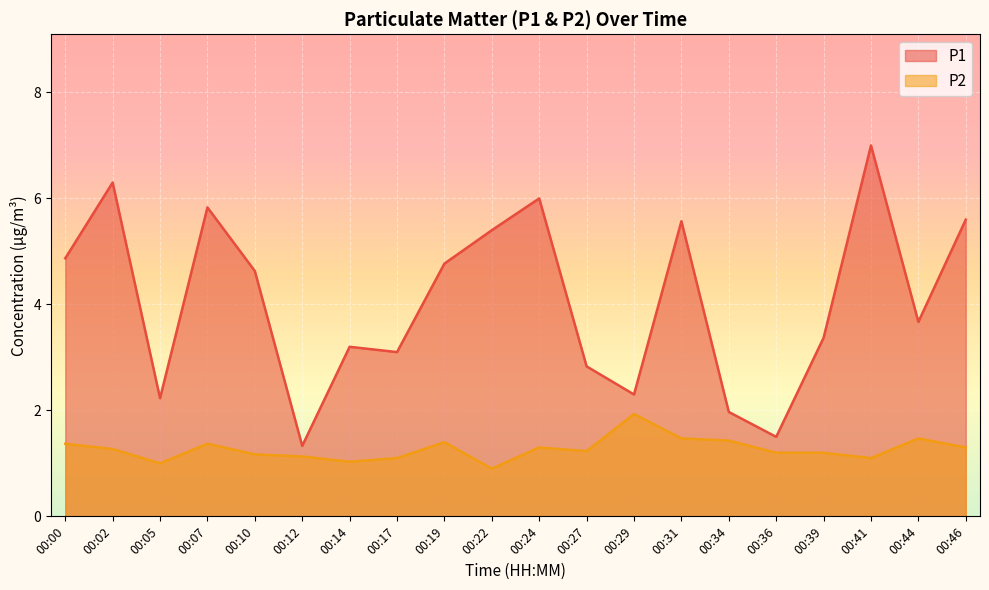

At which category does the chart reach its minimum across all series?

00:22